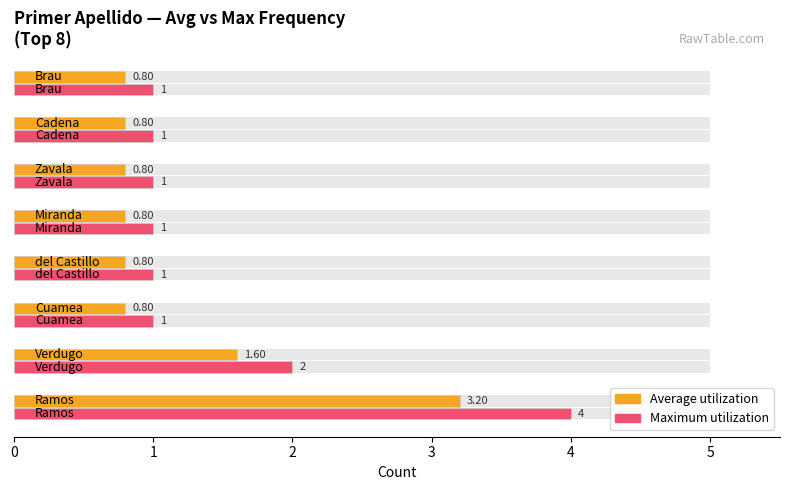

Is it true that Maximum utilization equals 1.5 at 6?

False